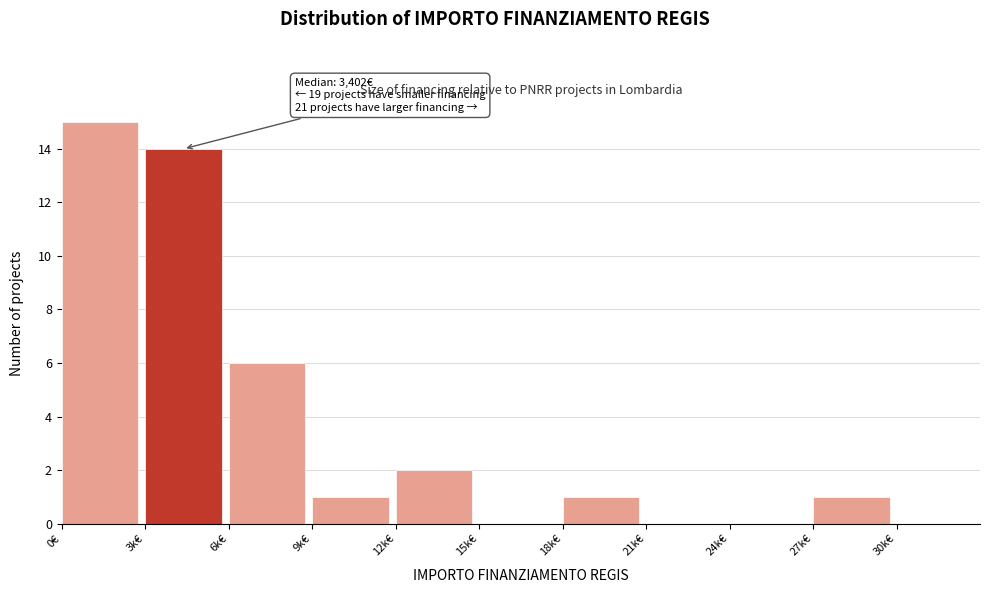

Reading left to right, what are all the values shown in this chart?

0€=15	3k€=14	6k€=6	9k€=1	12k€=2	15k€=0	18k€=1	21k€=0	24k€=0	27k€=1